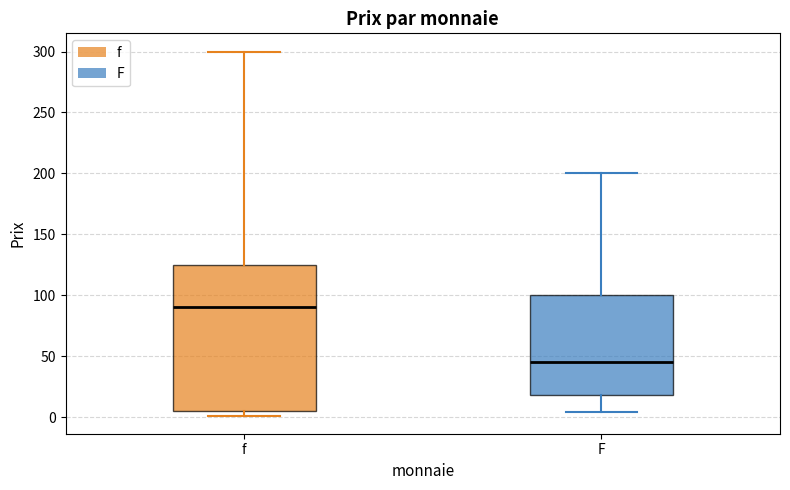

Reading left to right, transcribe this box plot: for each box, give where its median line is, the range the box spans, and where its two whiskers end, as read against the y-axis. The values are not printed on the chart, so give them approximately, as read against the axis.

f: median 90, box 5 to 125, whiskers 0 to 300
F: median 45, box 20 to 100, whiskers 5 to 200